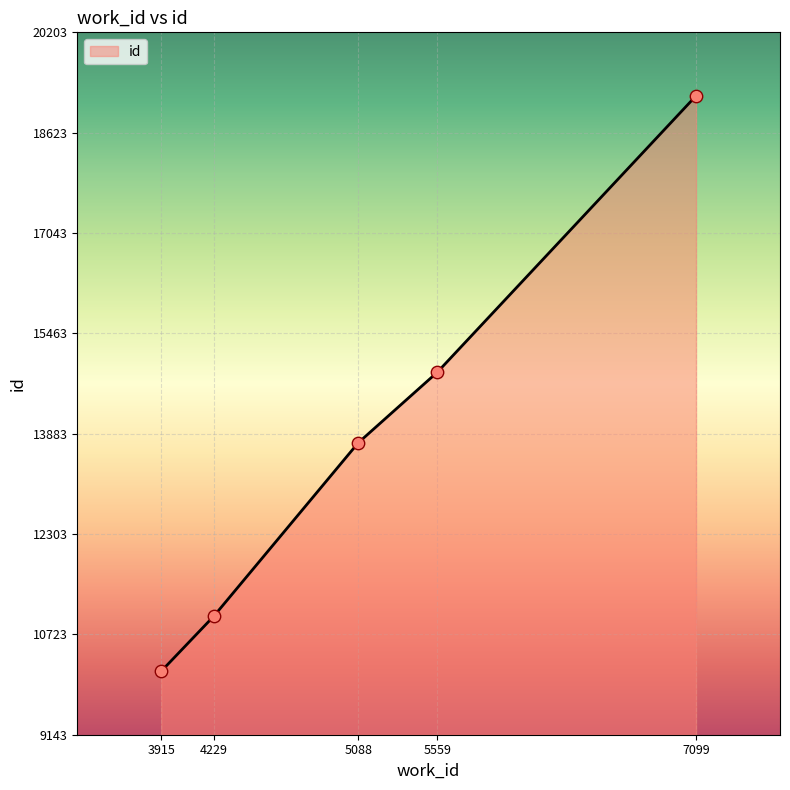

What is the change in value from 5088 to 5559?

+1112